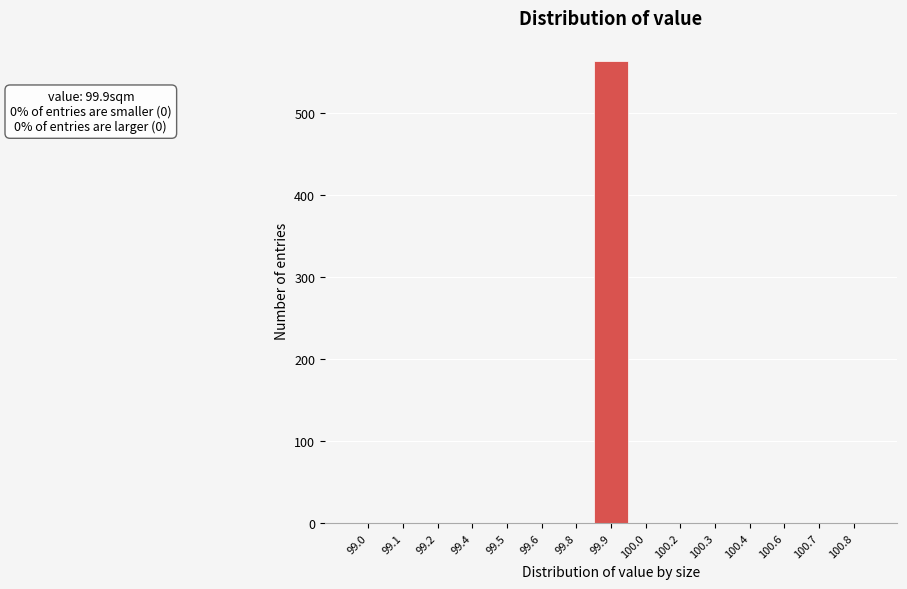

Reading left to right, list all the values displayed in this chart.

99.0=0	99.1=0	99.2=0	99.4=0	99.5=0	99.6=0	99.8=0	99.9=563	100.0=0	100.2=0	100.3=0	100.4=0	100.6=0	100.7=0	100.8=0